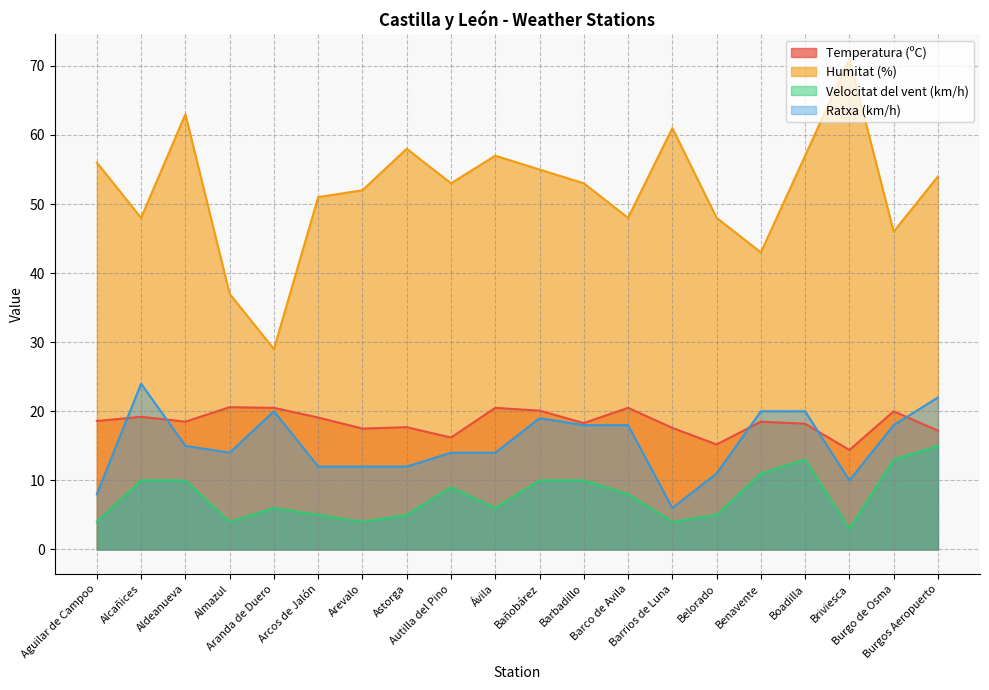

True or false: Ratxa (km/h) has more than 1 points higher than both neighbors.

True